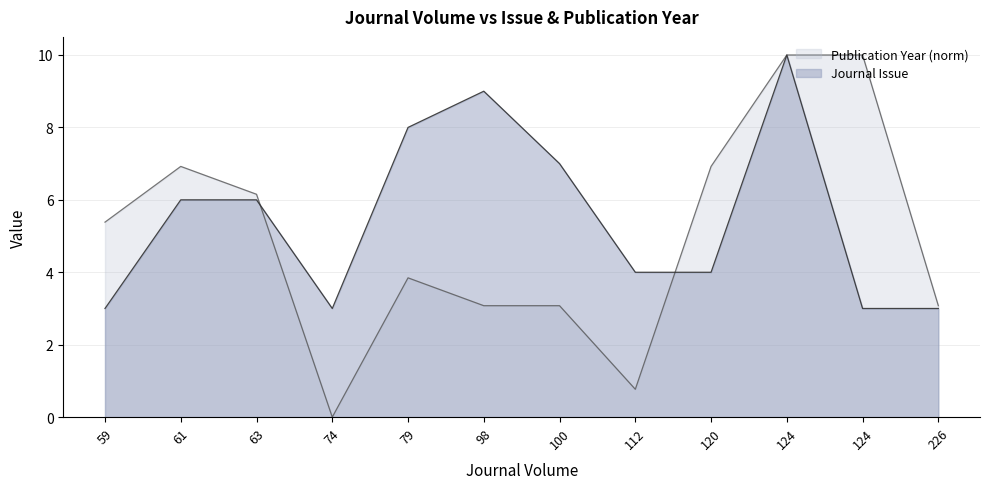

How many lines are shown in the chart?

2